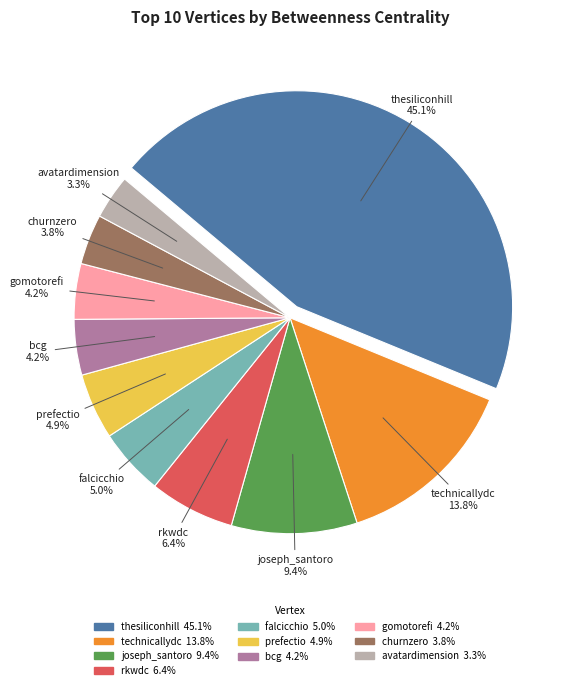

To the nearest percent, what is the average slice percentage?

10%